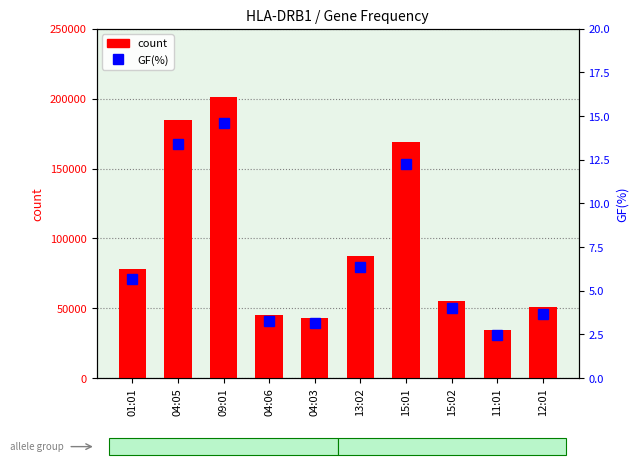

What is the difference between the count values at 15:02 and 15:01?

113863.0